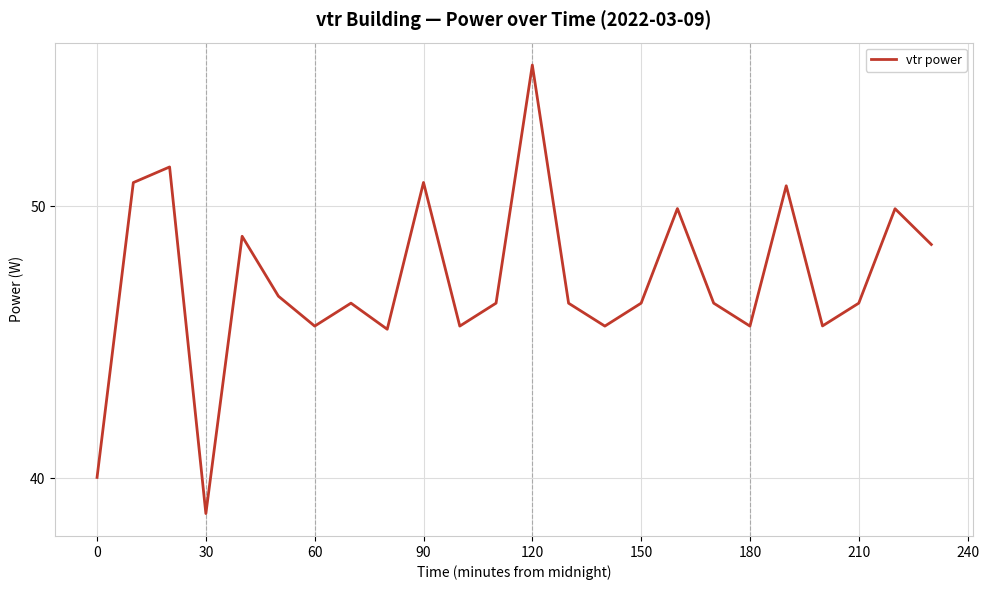

What is the difference between the maximum and minimum values?

16.5